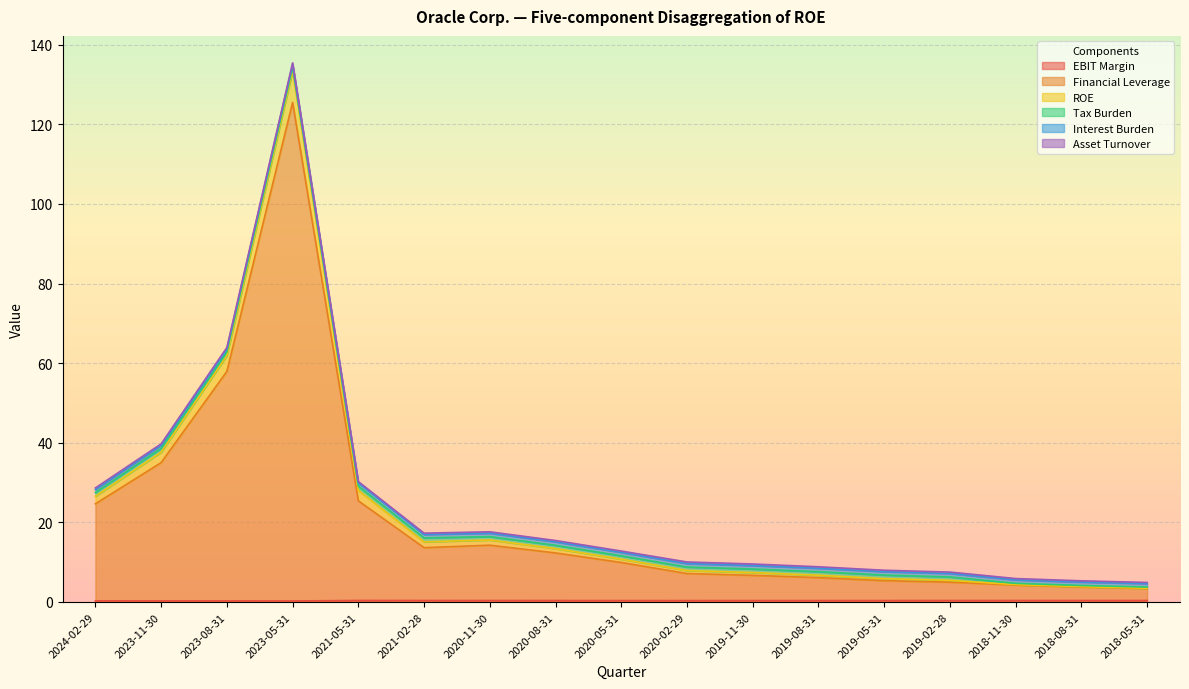

At which category is the sum across all series the highest?

2023-05-31